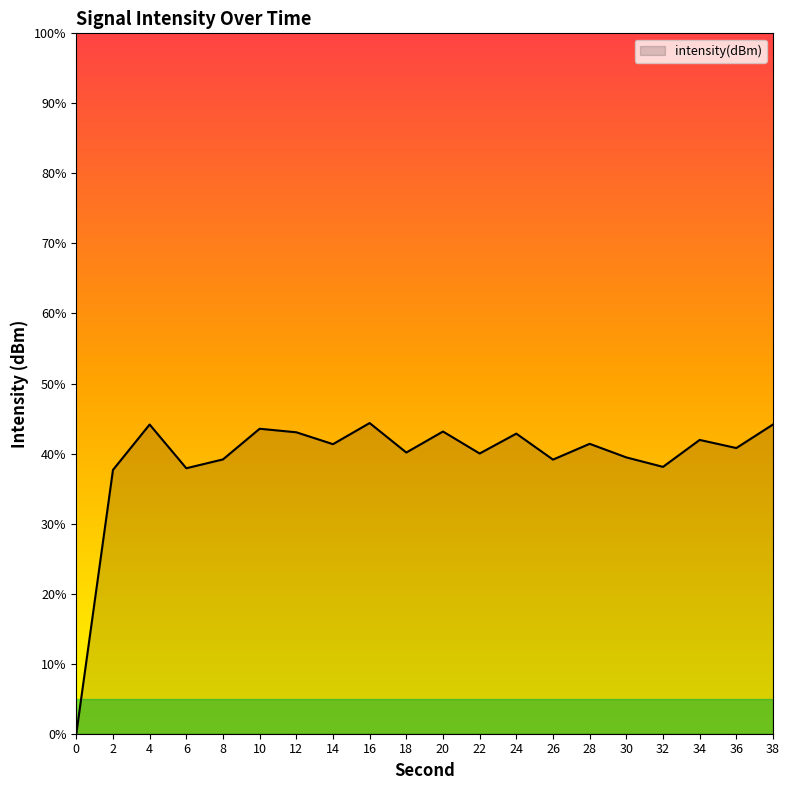

Does the chart have visible grid lines?

No